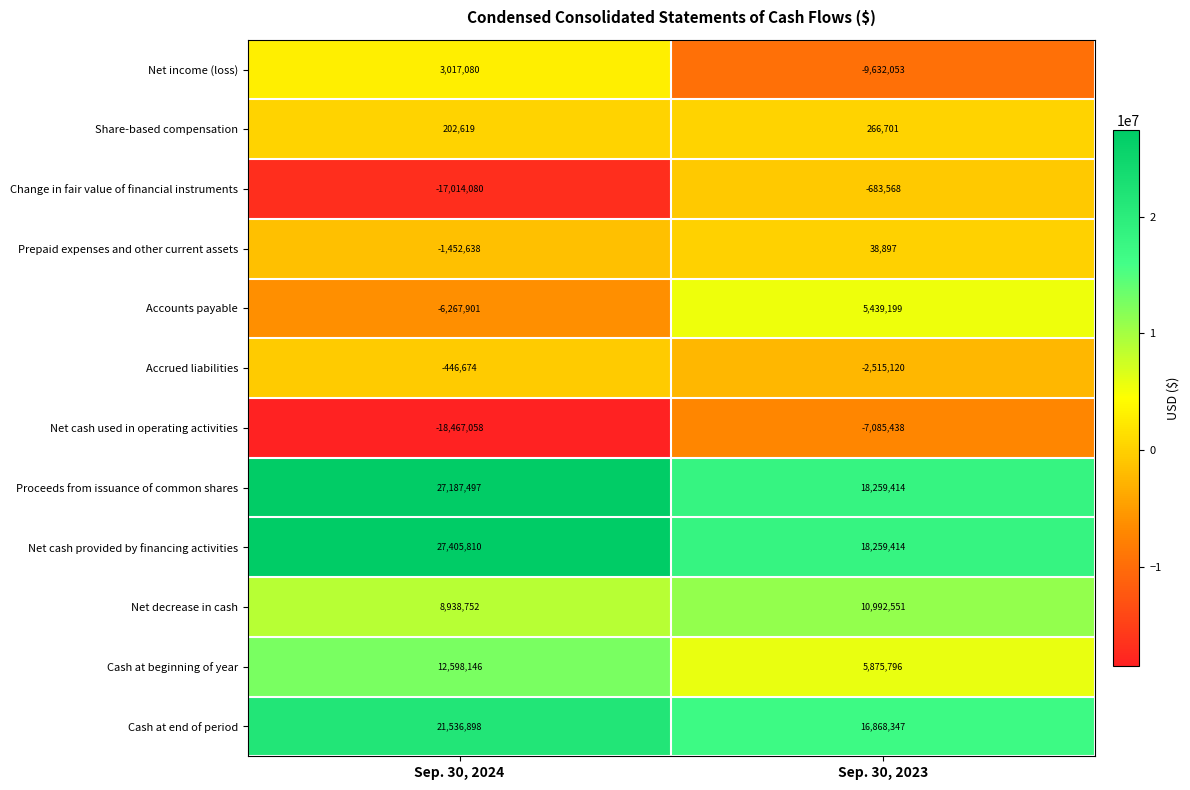

Reading left to right, transcribe all the data shown in this chart.

Net income (loss): 3017080	-9632053
Share-based compensation: 202619	266701
Change in fair value of financial instruments: -17014080	-683568
Prepaid expenses and other current assets: -1452638	38897
Accounts payable: -6267901	5439199
Accrued liabilities: -446674	-2515120
Net cash used in operating activities: -18467058	-7085438
Proceeds from issuance of common shares: 27187497	18259414
Net cash provided by financing activities: 27405810	18259414
Net decrease in cash: 8938752	10992551
Cash at beginning of year: 12598146	5875796
Cash at end of period: 21536898	16868347